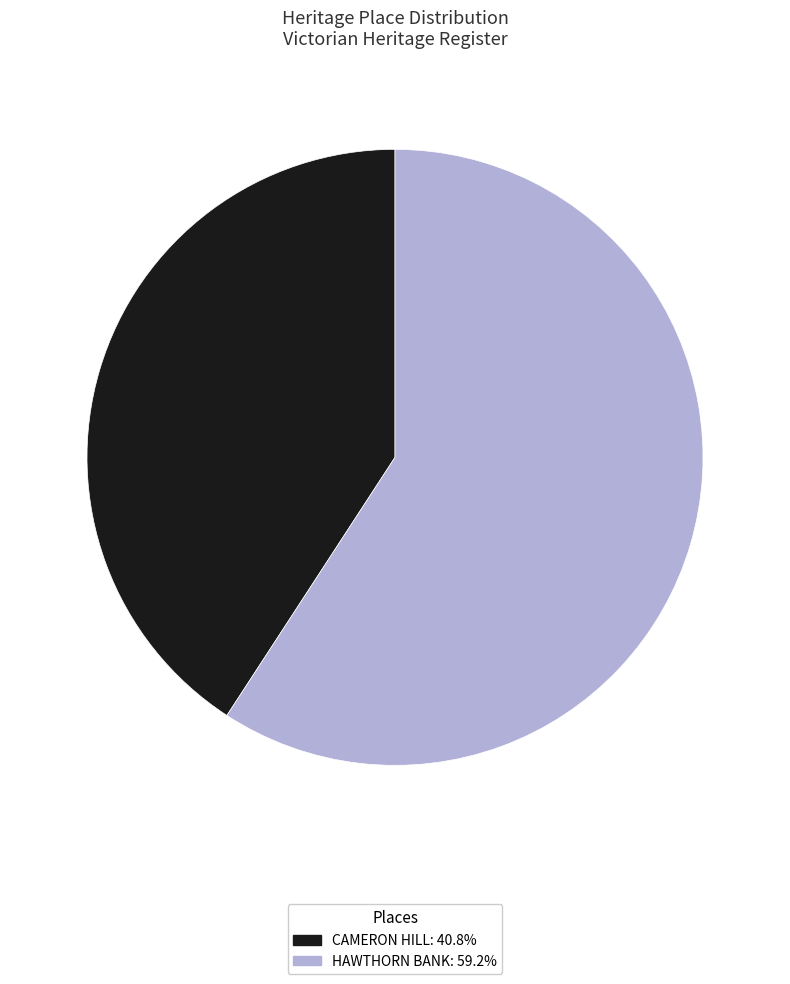

Is it true that CAMERON HILL is 26% of the pie?

False